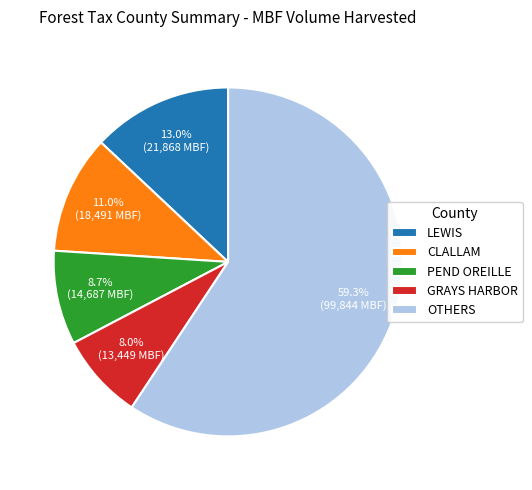

Does OTHERS represent more than half of the total?

Yes